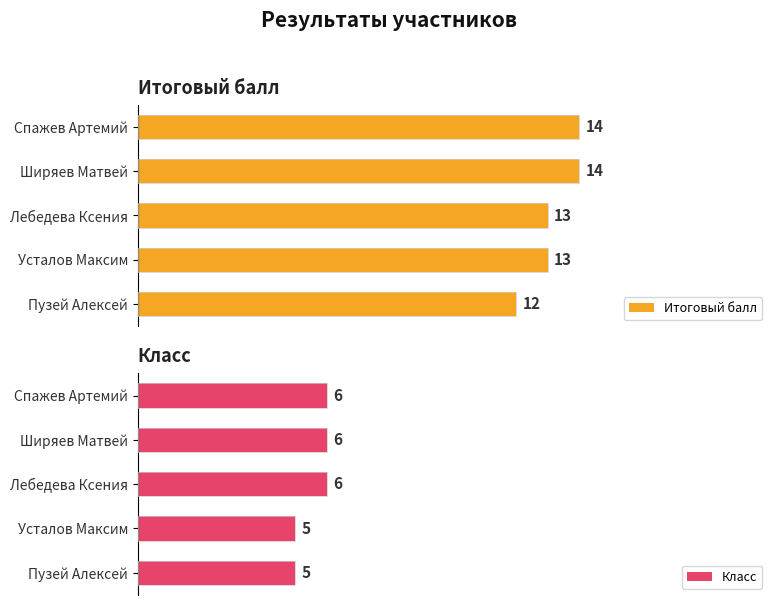

At how many categories does at least one series exceed 11?

5